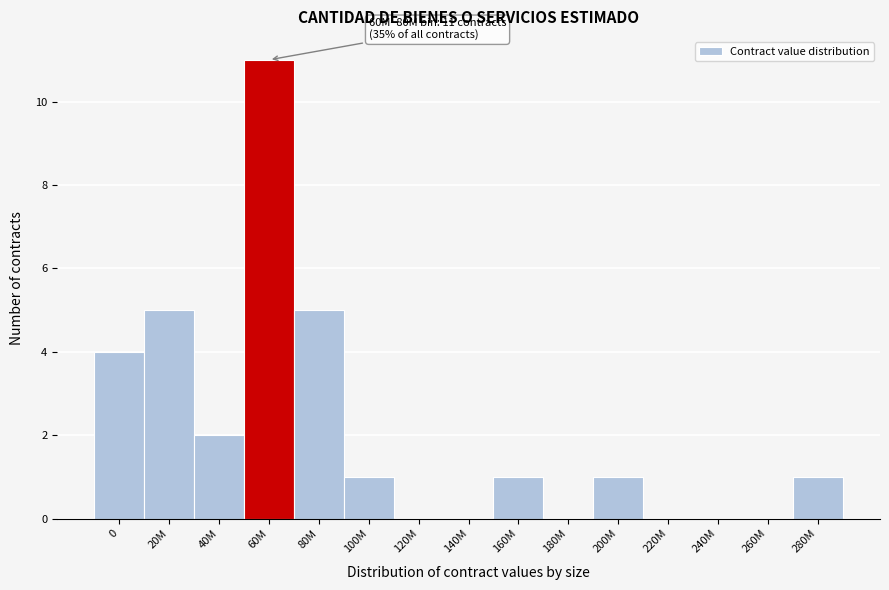

Reading left to right, what are all the values shown in this chart?

0=4	20M=5	40M=2	60M=11	80M=5	100M=1	120M=0	140M=0	160M=1	180M=0	200M=1	220M=0	240M=0	260M=0	280M=1